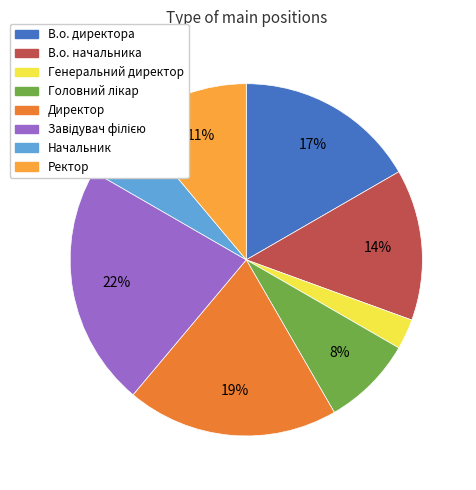

How many slices are in this pie chart?

8